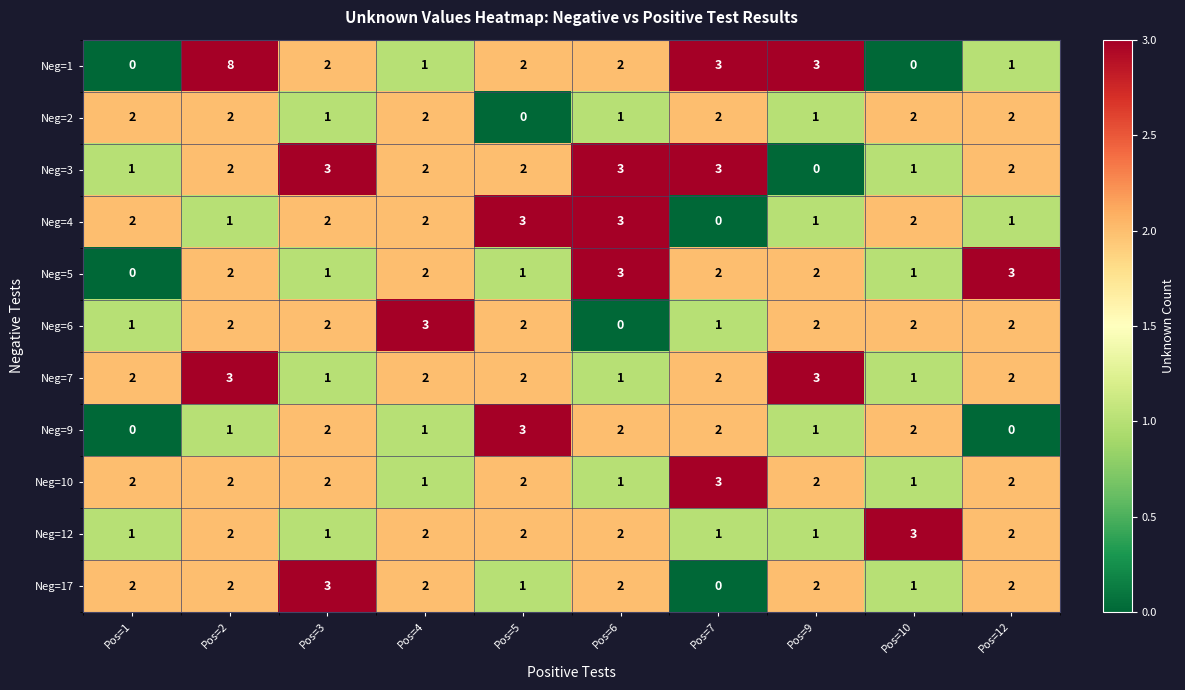

Between Pos=5 and Pos=7, which series saw the biggest shift?

Neg=4